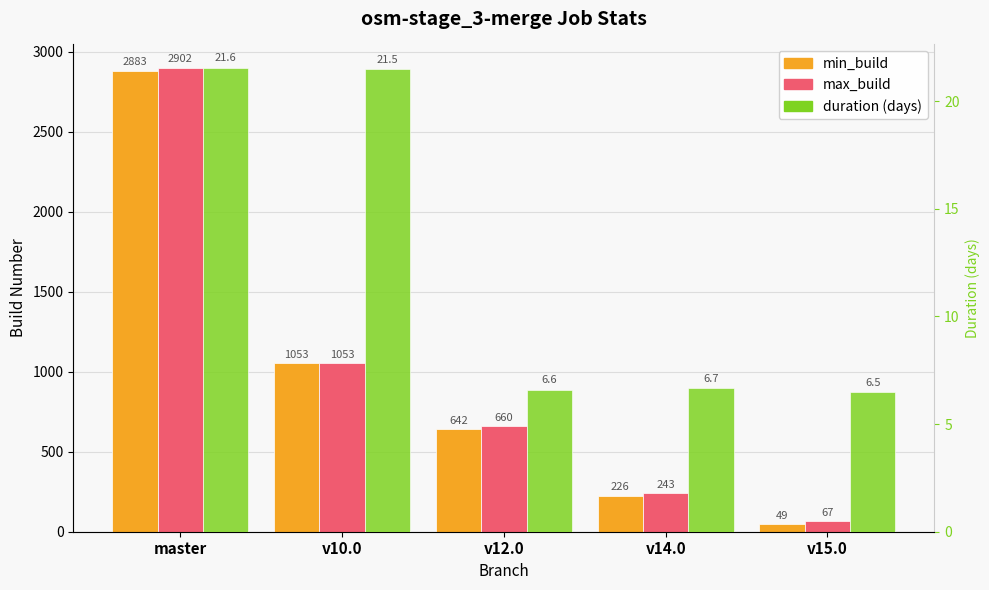

Is the value of duration at v10.0 greater than the value of max_build at v15.0?

No